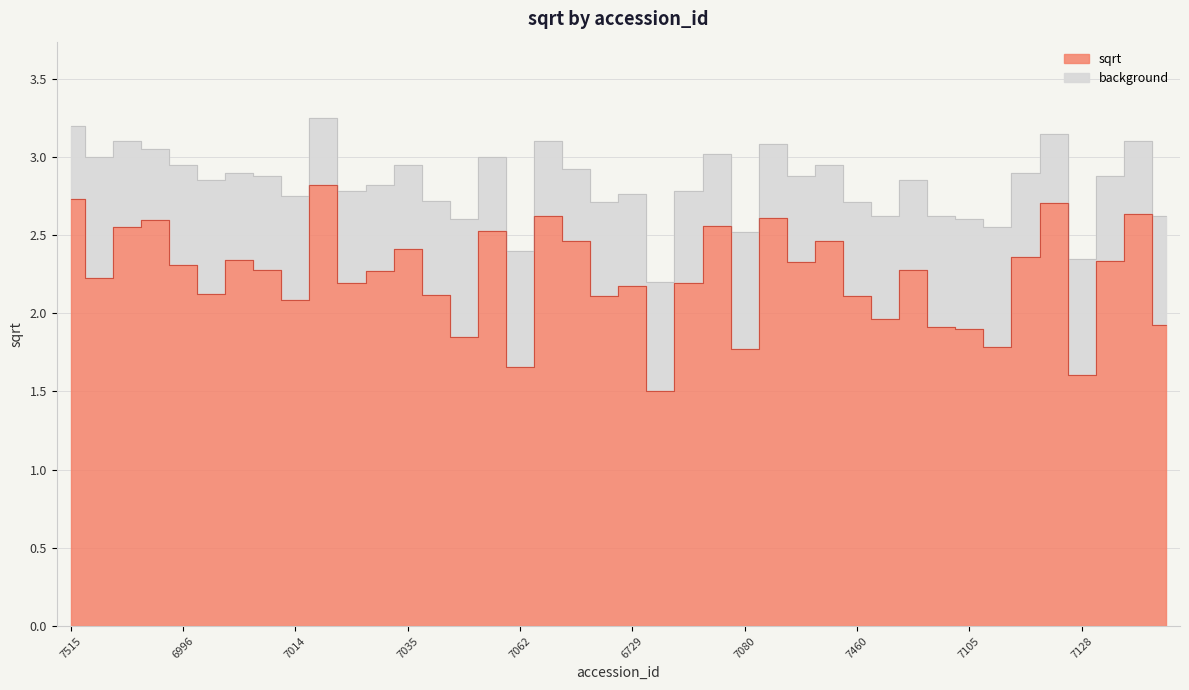

Where is sqrt nearest to the value 2?

7100